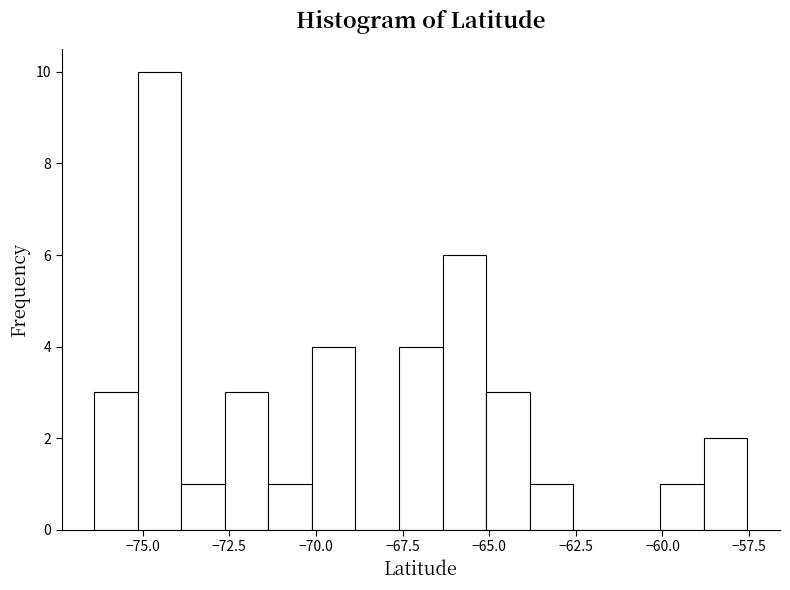

Read against the x-axis, roughly where is the centre of the tallest bar?

-74.5